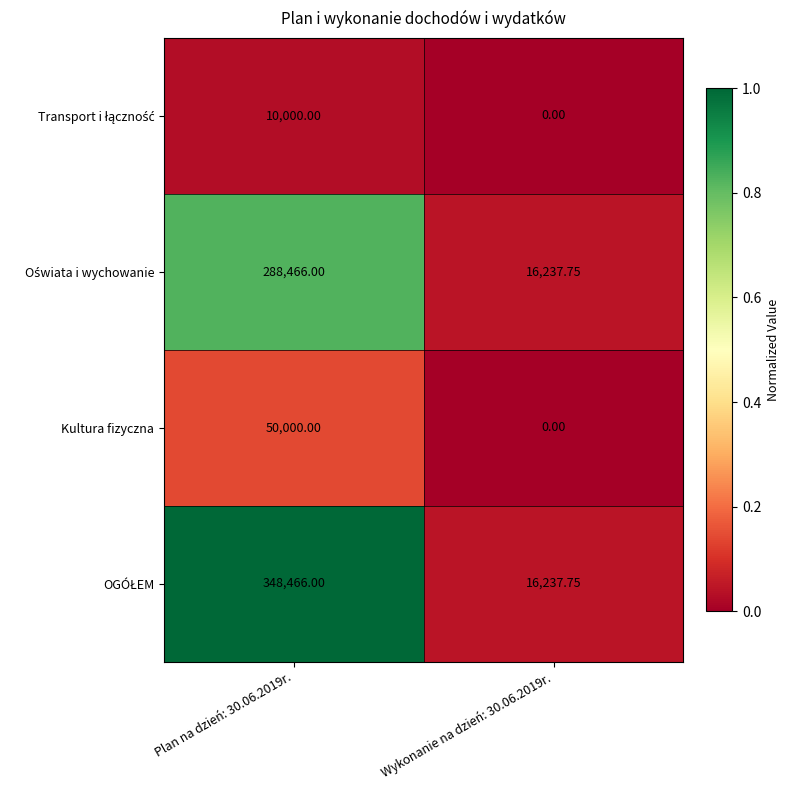

Rank the series by their maximum value, from highest to lowest.

OGÓŁEM, Oświata i wychowanie, Kultura fizyczna, Transport i łączność